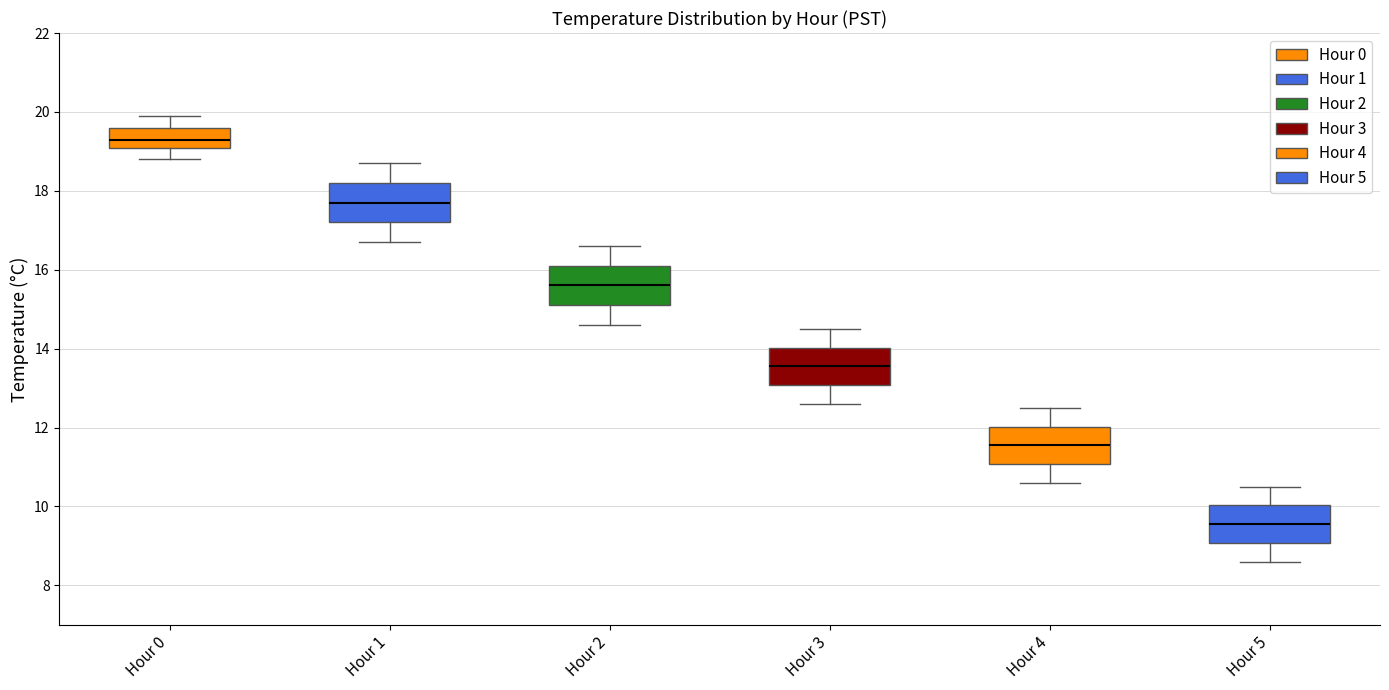

Reading left to right, read every box against the y-axis: the position of its median line, the range the box covers, and the ends of its whiskers. The values are not printed on the chart, so give them approximately, as read against the axis.

Hour 0: median 19.4, box 19.0 to 19.6, whiskers 18.8 to 20.0
Hour 1: median 17.8, box 17.2 to 18.2, whiskers 16.8 to 18.8
Hour 2: median 15.6, box 15.2 to 16.2, whiskers 14.6 to 16.6
Hour 3: median 13.6, box 13.0 to 14.0, whiskers 12.6 to 14.6
Hour 4: median 11.6, box 11.0 to 12.0, whiskers 10.6 to 12.6
Hour 5: median 9.6, box 9.0 to 10.0, whiskers 8.6 to 10.6